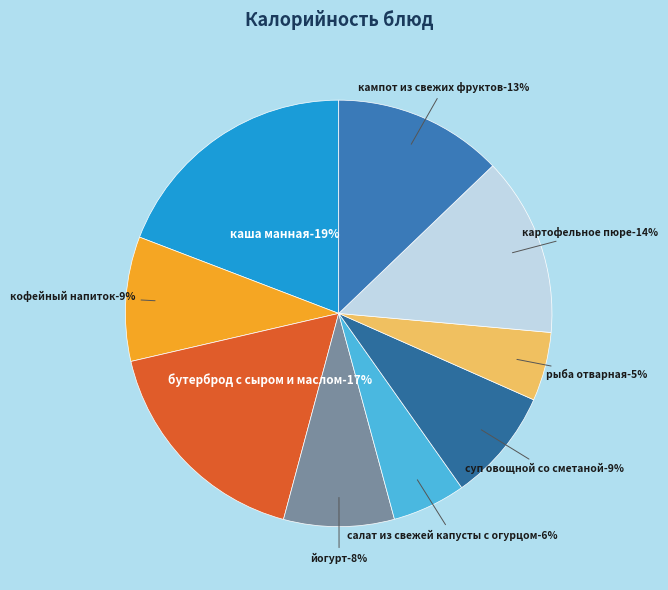

What is the total percentage of бутерброд с сыром и маслом and йогурт?

25.6%